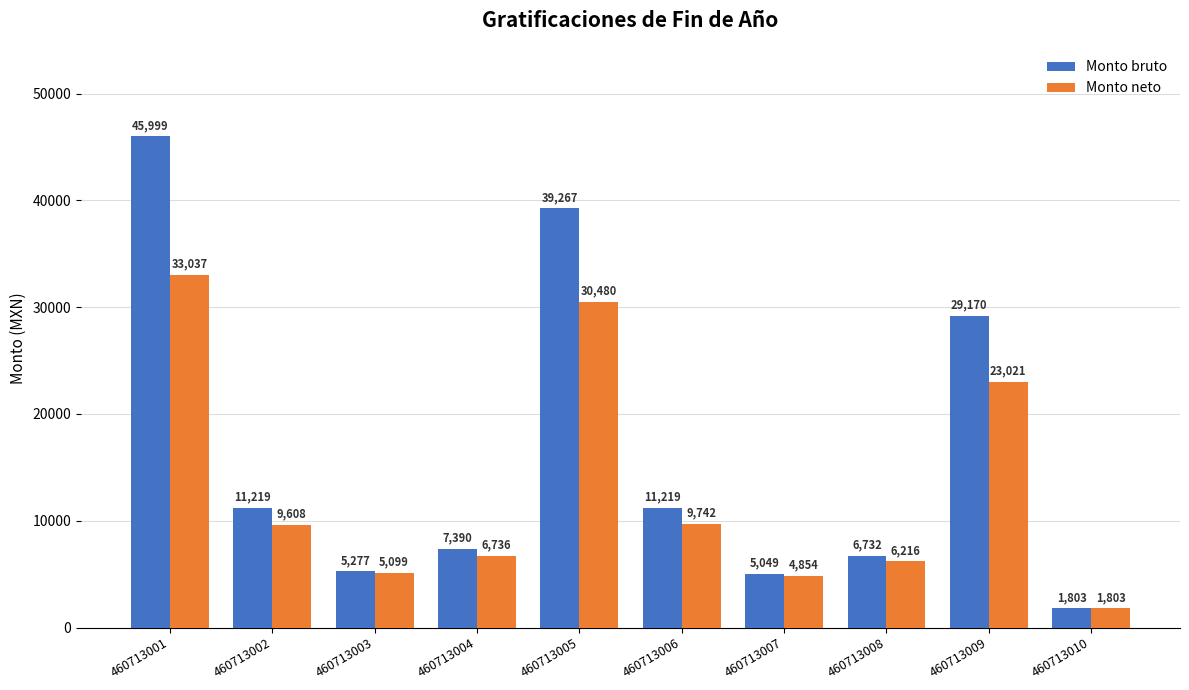

Where does the Monto bruto series first go above 11219?

460713001